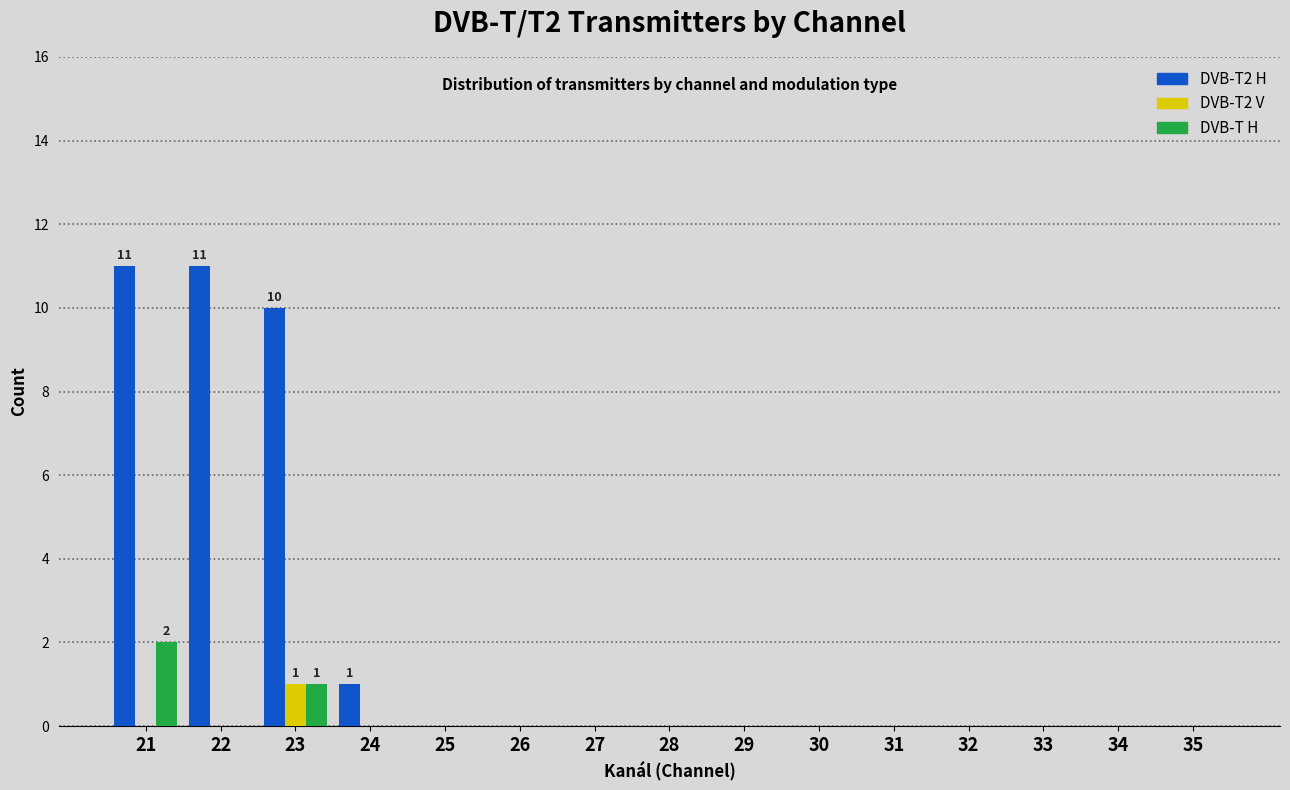

Are the bars grouped side by side (vs. stacked)?

Yes